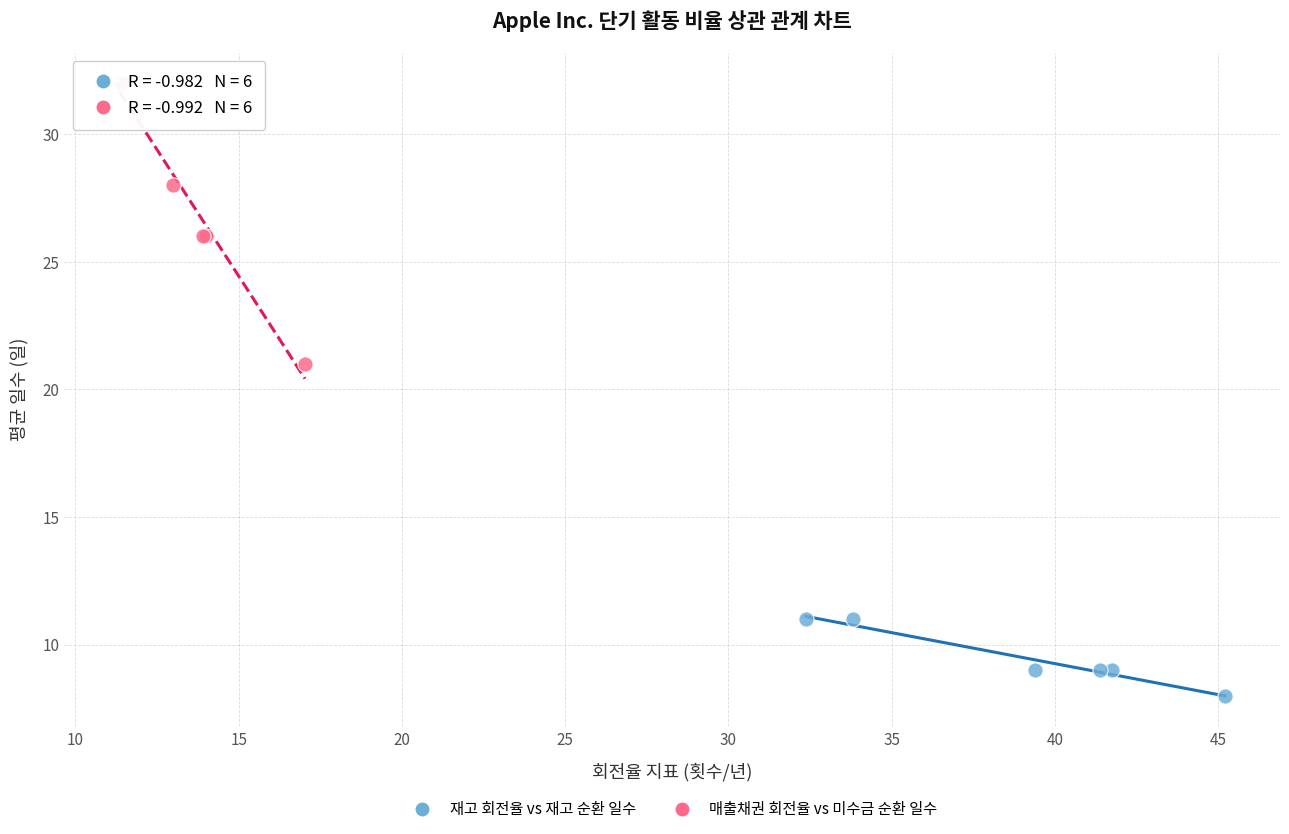

Which series reaches the minimum Y coordinate?

재고 회전율 vs 재고 순환 일수